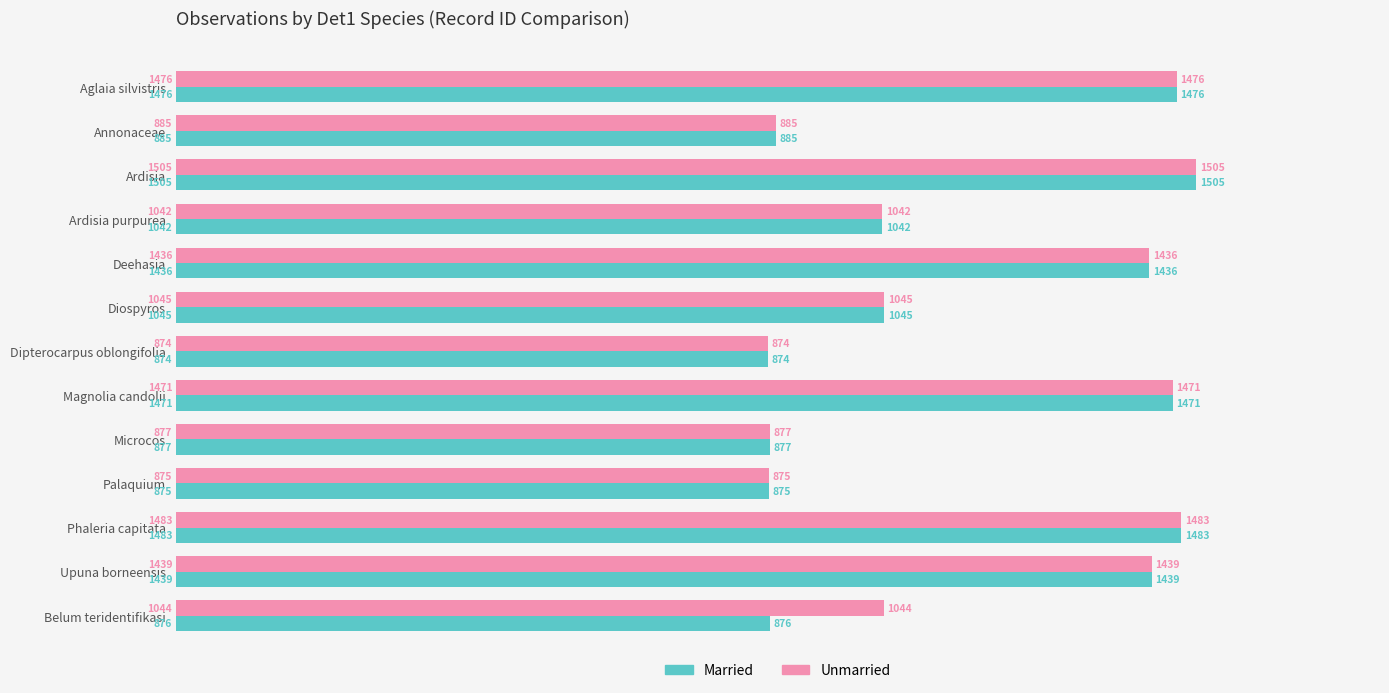

Is it true that Unmarried equals 2077 at Phaleria capitata?

False